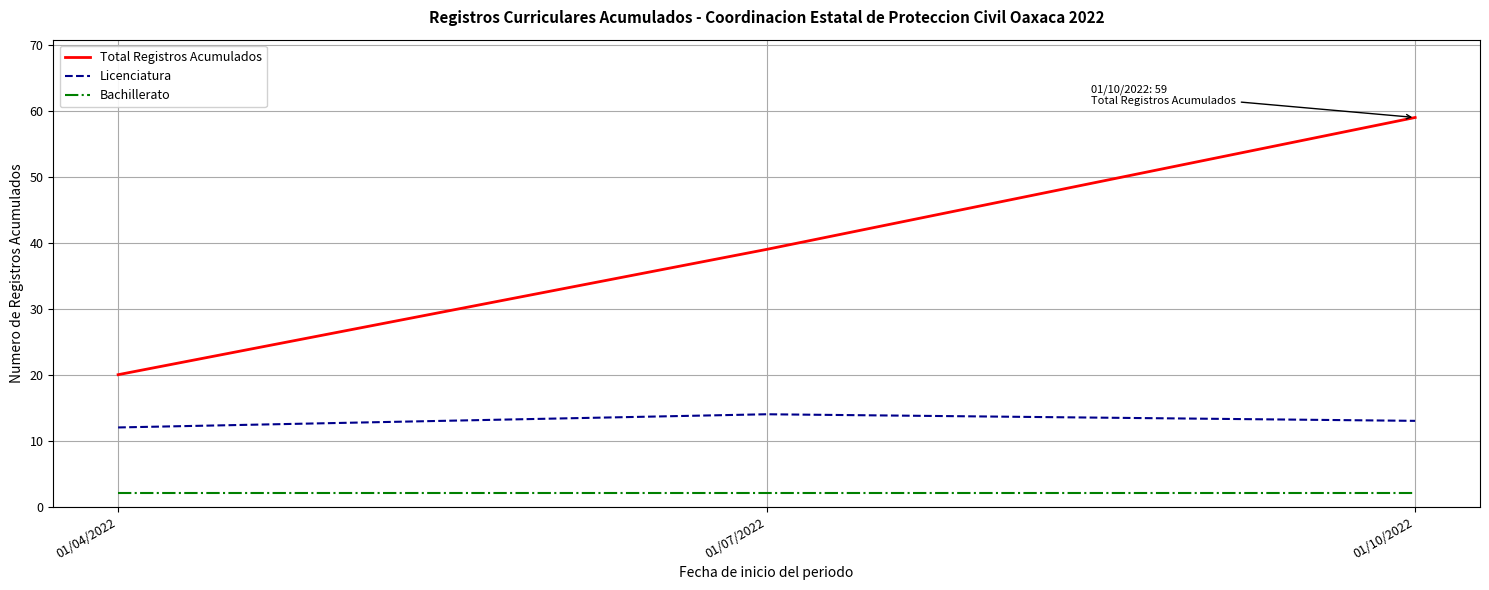

Reading left to right, list all the values displayed in this chart.

Total Registros Acumulados: 20	39	59
Licenciatura: 12	14	13
Bachillerato: 2	2	2